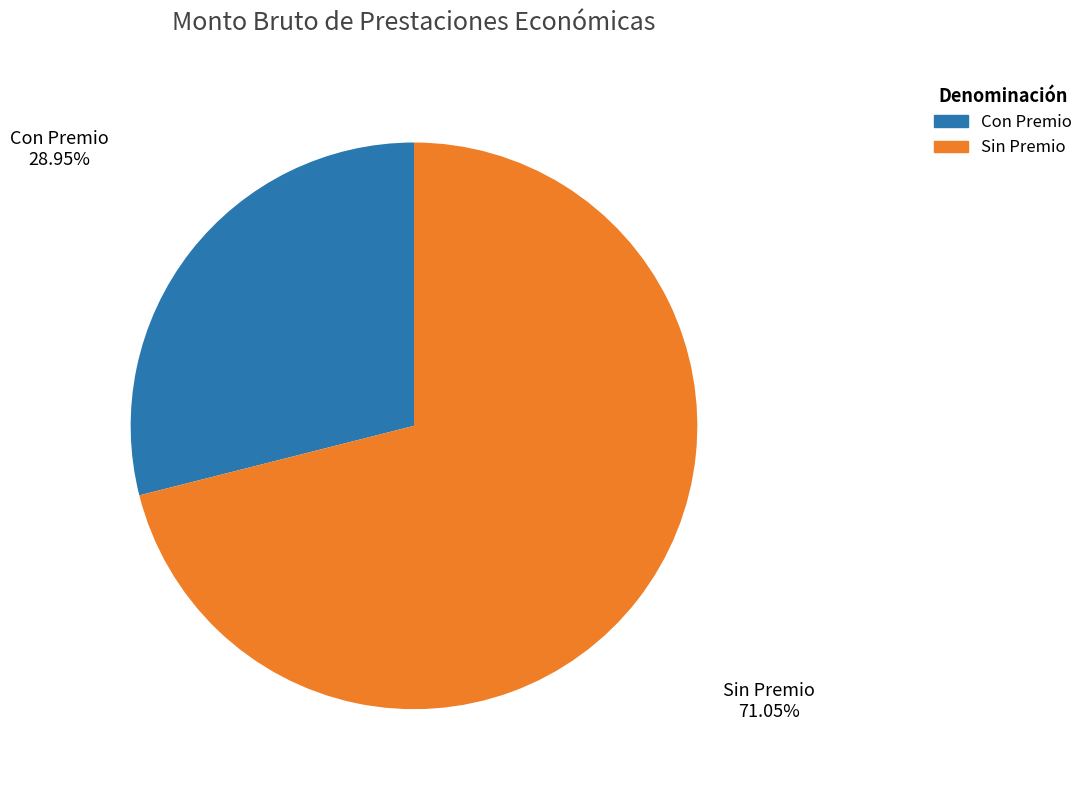

Which category has the smallest portion of the pie?

Con Premio